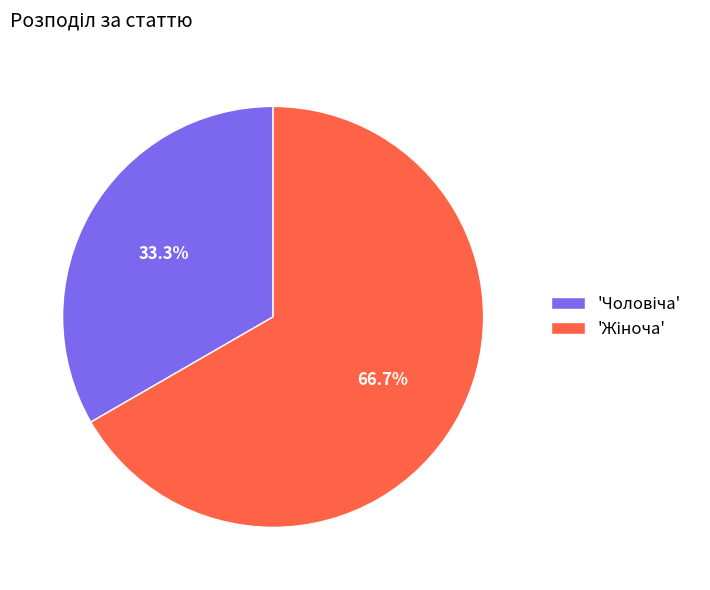

To the nearest percent, what is the difference between the largest and smallest slice percentages?

33%